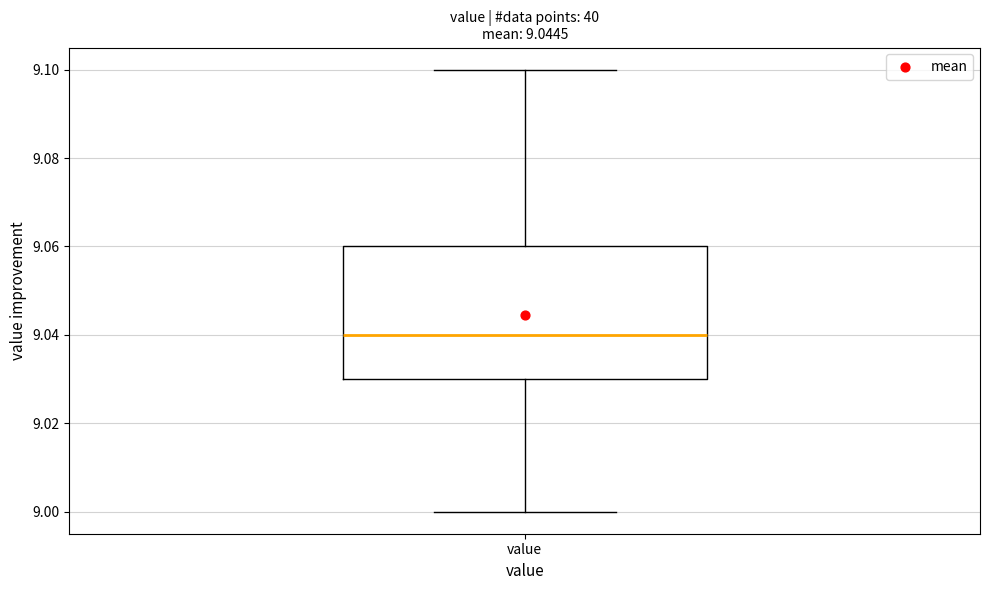

Read this box plot against the y-axis: the position of the median line, the range covered by the box, and the ends of both whiskers. The values are not printed on the chart, so give them approximately, as read against the axis.

median 9.04, box 9.03 to 9.06, whiskers 9.00 to 9.10